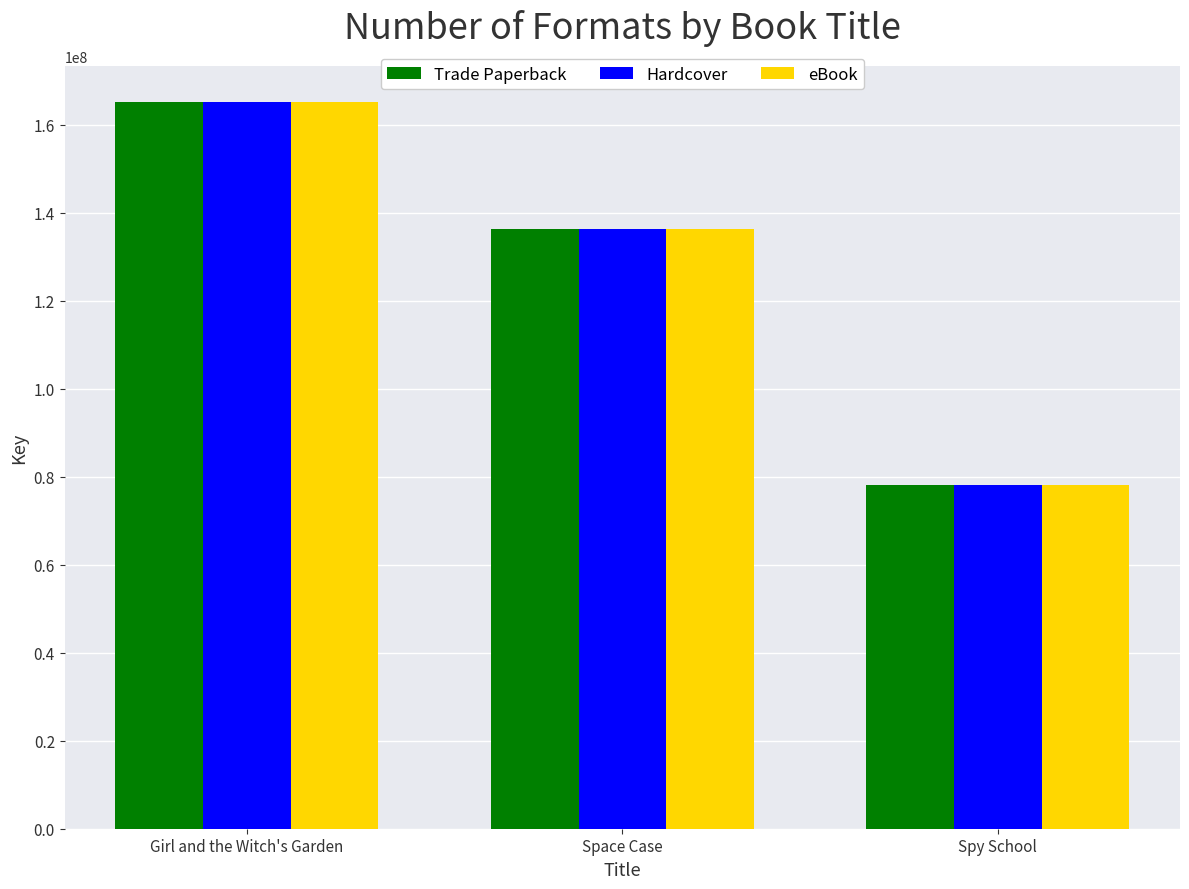

At which label is eBook closest to 121648093?

Space Case